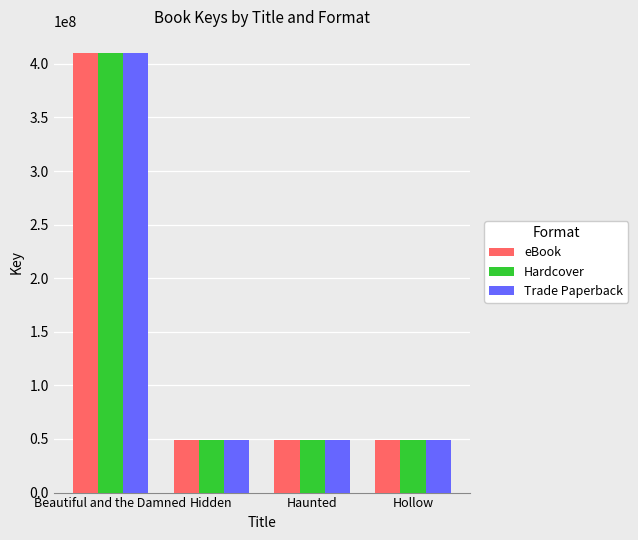

What is the maximum value shown in the chart?

409863404